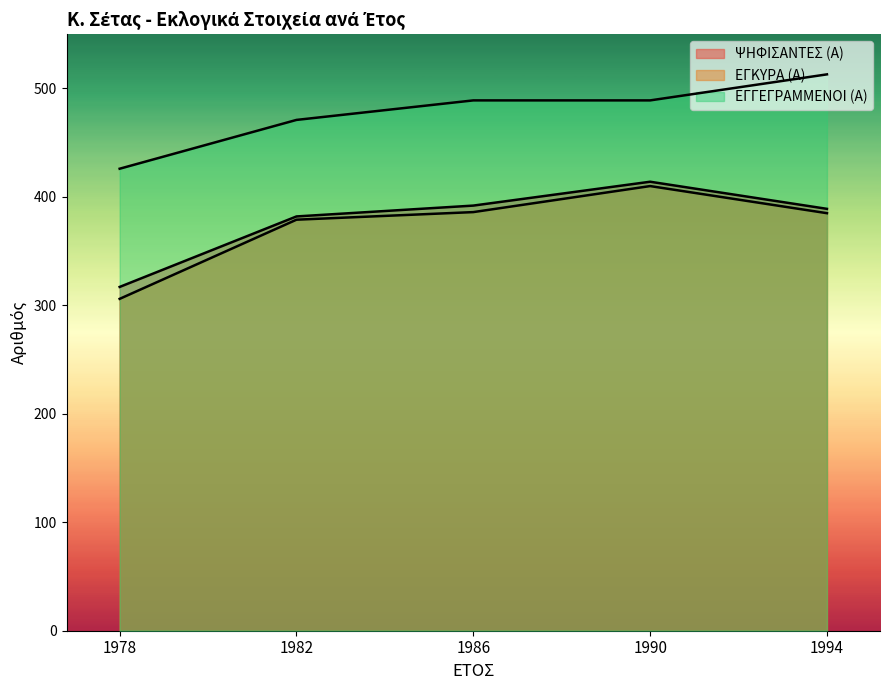

What is the difference between the second highest and minimum values in the ΕΓΚΥΡΑ (Α) series?

80